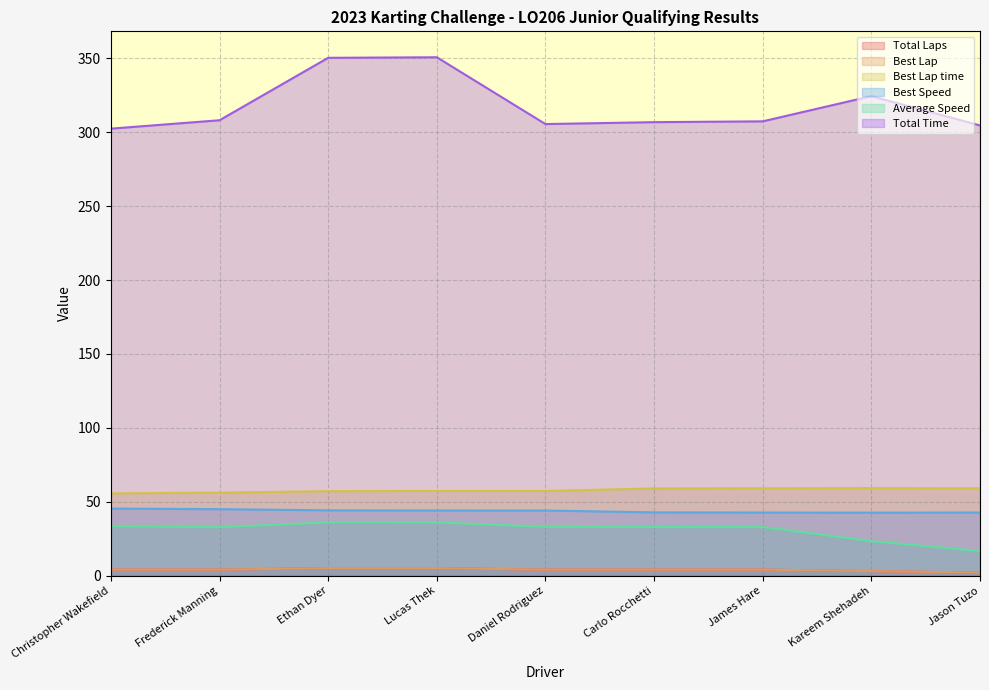

The Total Laps series shows 2.1 at Ethan Dyer. True or false?

False